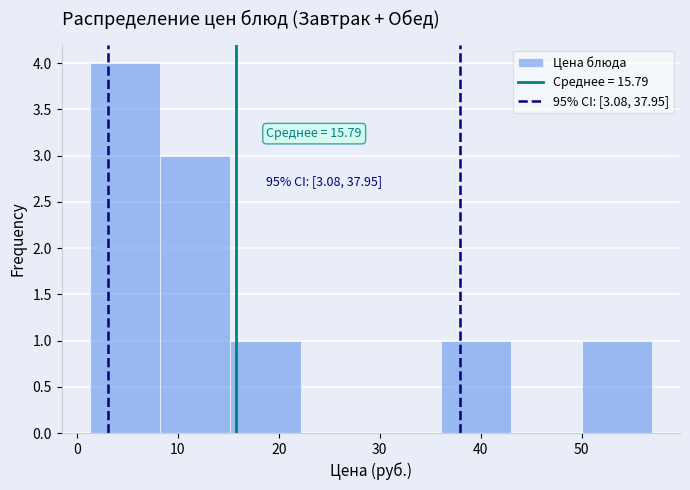

Over which range of the x-axis is the bar tallest?

1 to 8